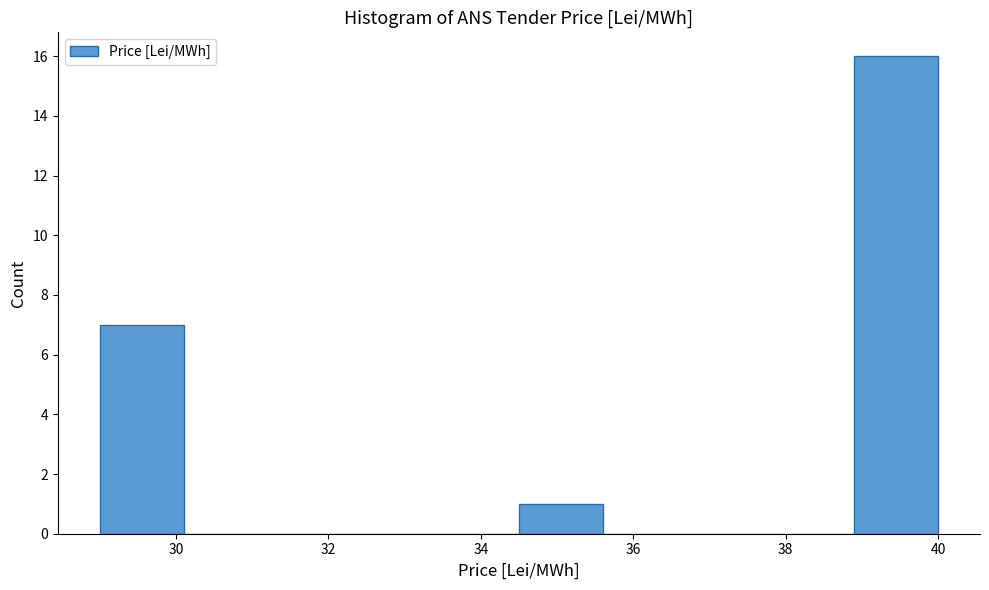

Reading left to right, list every bar in this chart as the range it spans on the x-axis followed by its height. Neither the bar edges nor the heights are printed on the chart, so give them approximately, as read against the axes.

29.0 to 30.1: 7
30.1 to 31.2: 0
31.2 to 32.3: 0
32.3 to 33.4: 0
33.4 to 34.5: 0
34.5 to 35.6: 1
35.6 to 36.7: 0
36.7 to 37.8: 0
37.8 to 38.9: 0
38.9 to 40.0: 16